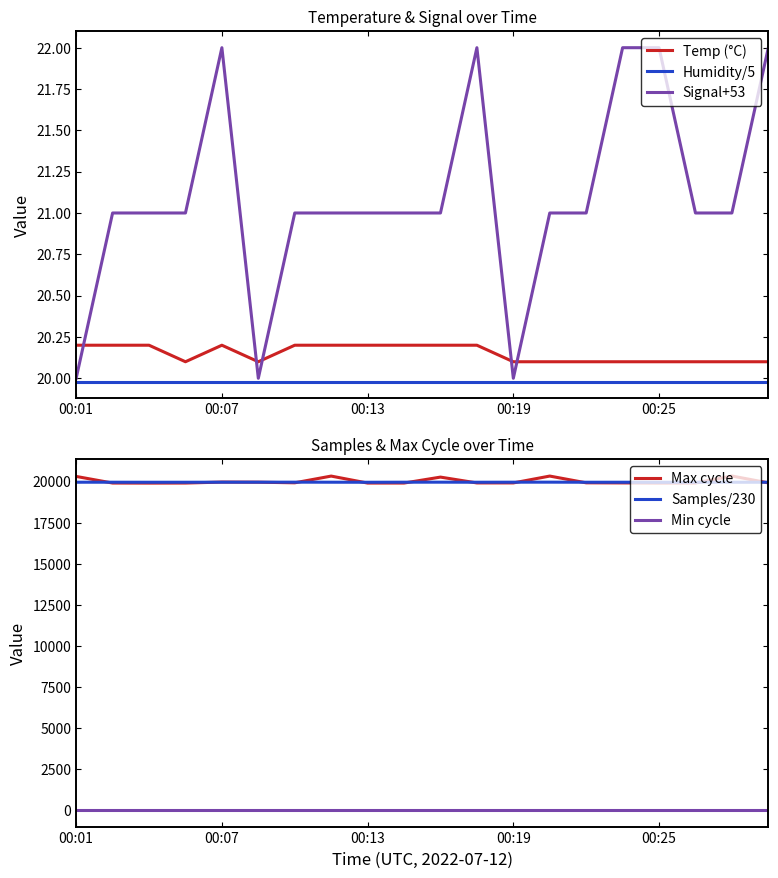

True or false: Temp (°C) and Signal+53 cross at least once.

True